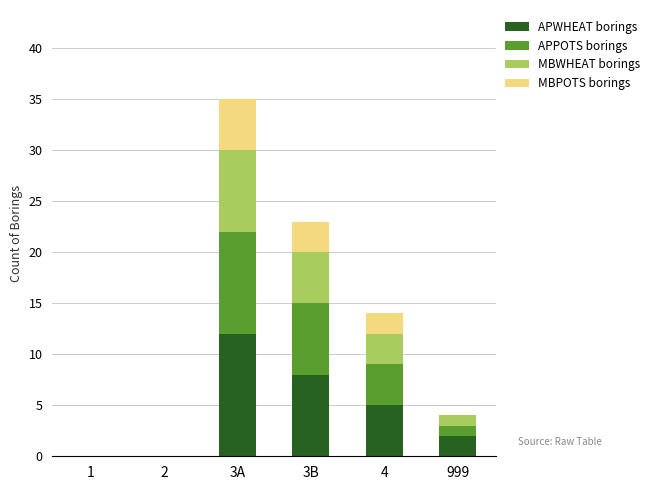

Are the bars horizontal?

No